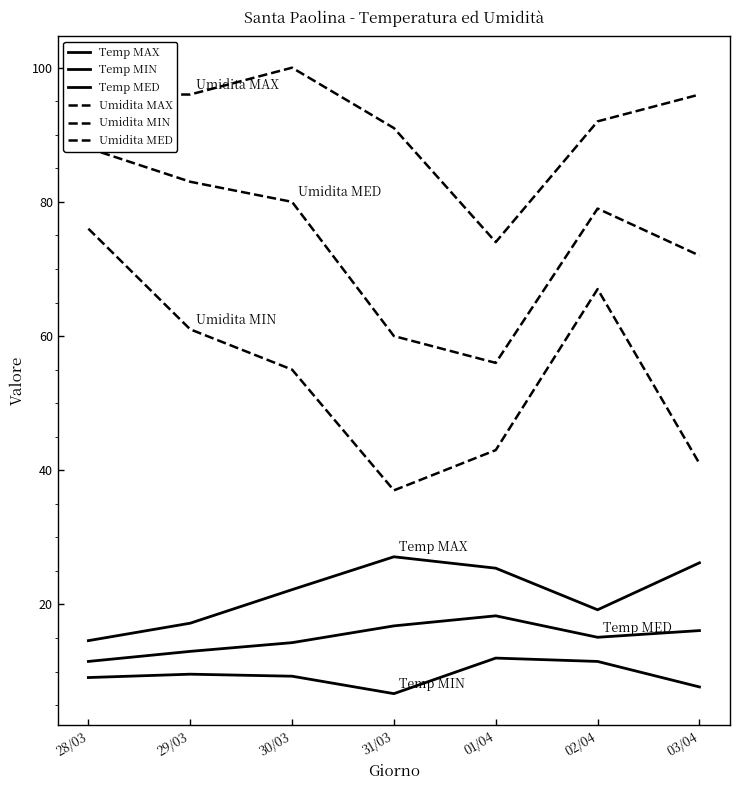

What is the difference between the maximum and minimum values in the Temp MIN series?

5.3